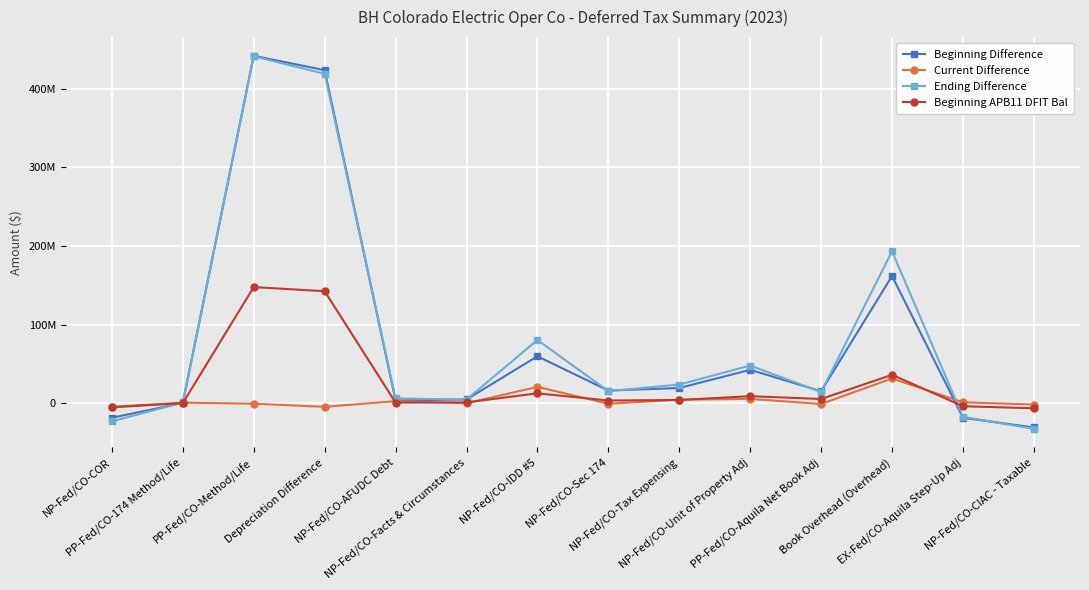

What is the difference between the highest and lowest values at PP-Fed/CO-174 Method/Life?

870101